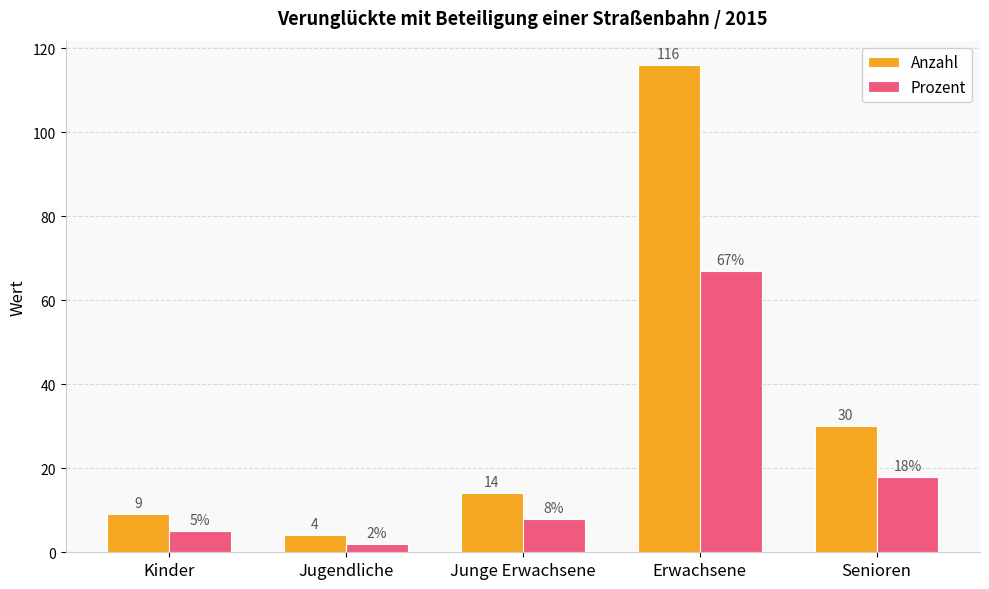

Reading right to left, extract all data points from this chart.

Anzahl: 30	116	14	4	9
Prozent: 18	67	8	2	5